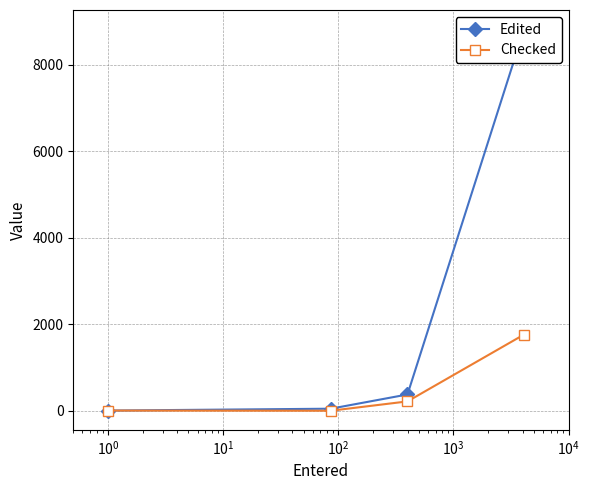

What is the highest value of the Checked series?

1762